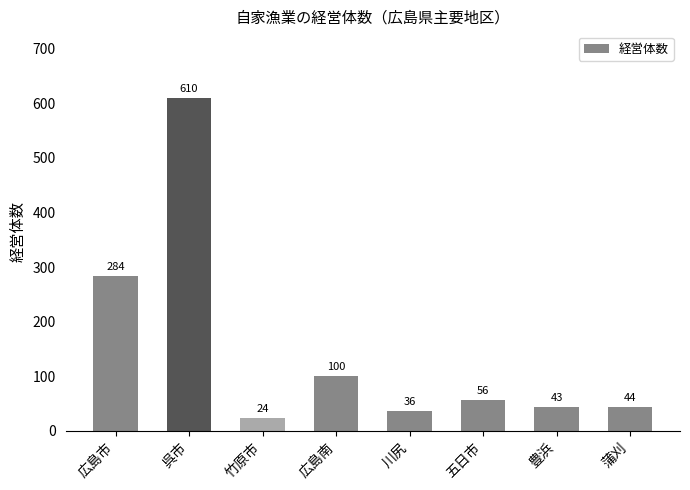

How many data points are less than 56?

4